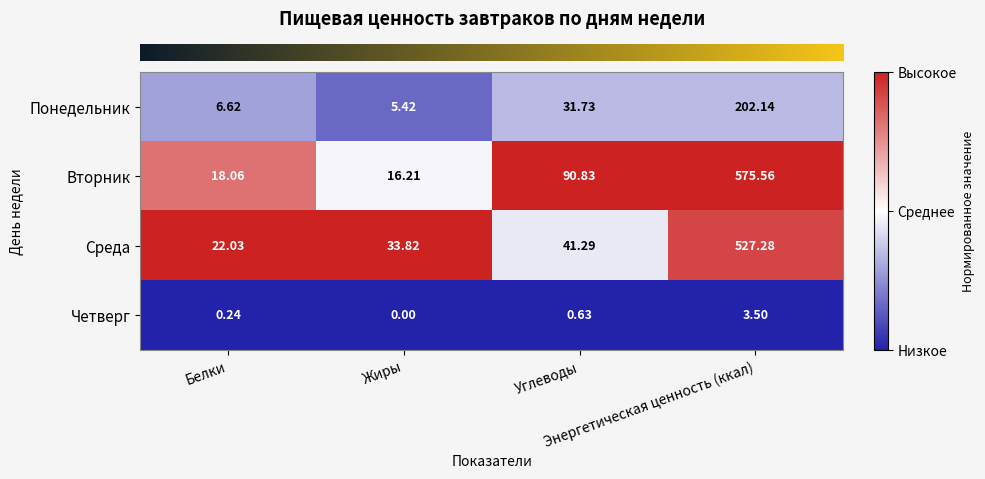

Rank the series by their maximum value, from highest to lowest.

Вторник, Среда, Понедельник, Четверг